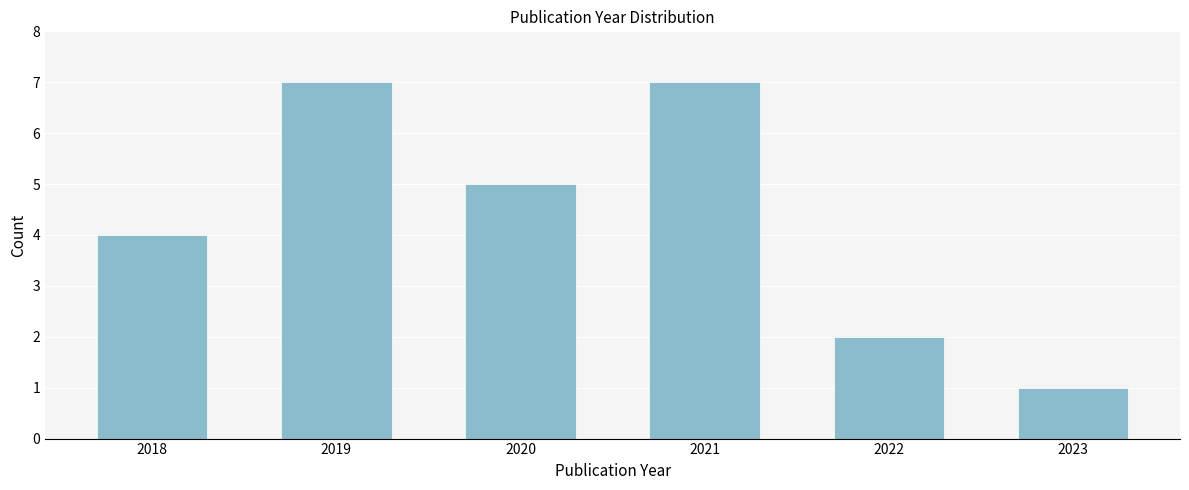

Reading left to right, extract all data points from this chart.

2018=4	2019=7	2020=5	2021=7	2022=2	2023=1